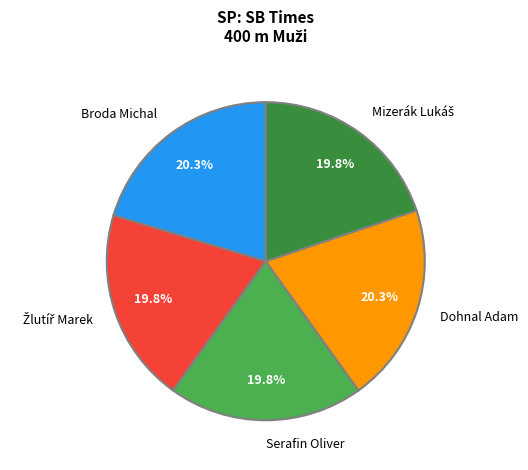

What percentage is NOT represented by Dohnal Adam?

79.7%